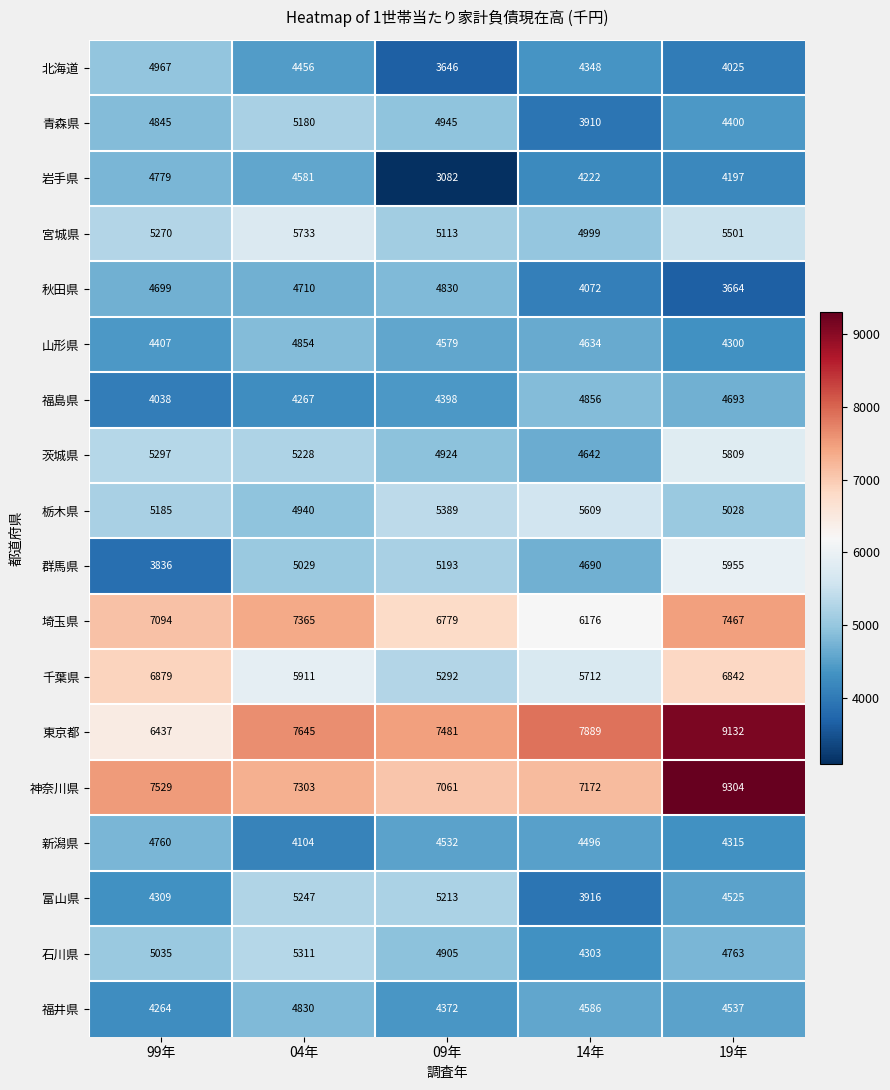

What is the sum of all 北海道 values?

21442